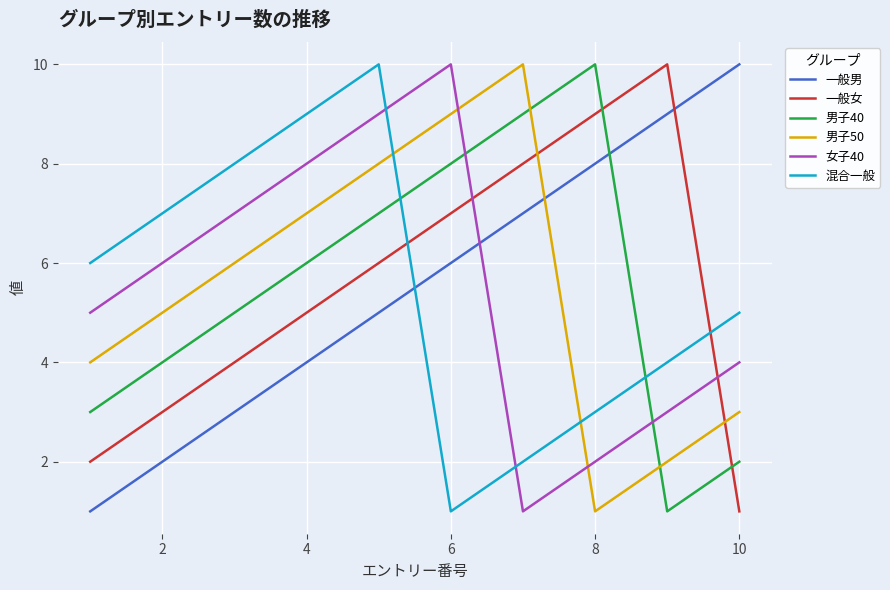

What is the difference between the maximum and minimum values in the 男子40 series?

9